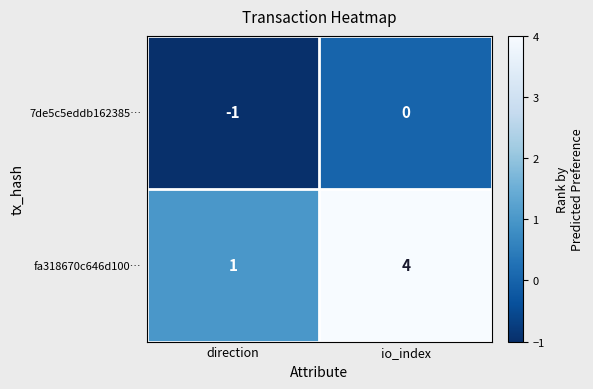

Which series has the largest total across all categories?

fa318670c646d100…